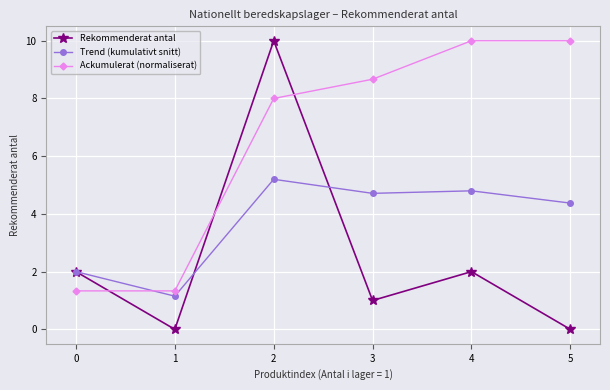

How many intersections are there between Ackumulerat (normaliserat) and Trend (kumulativt snitt)?

1